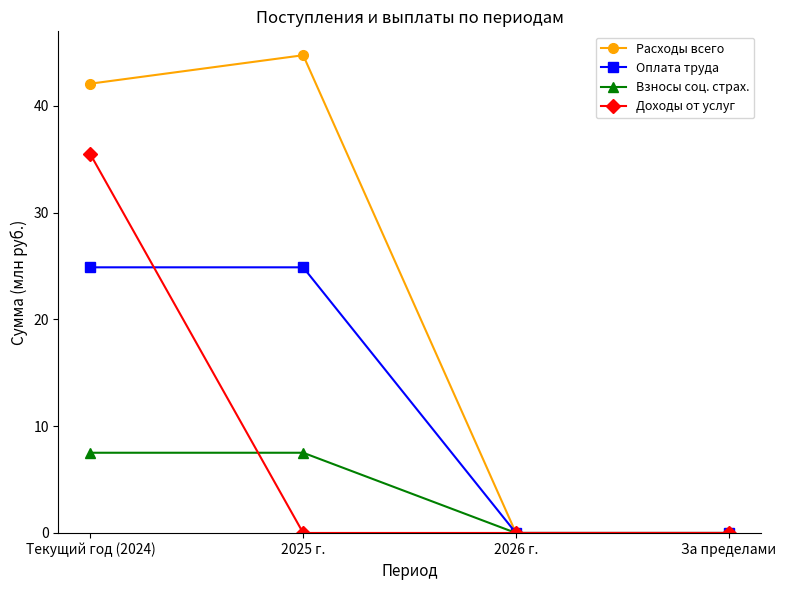

Rank the series at Текущий год (2024) from lowest to highest value.

Взносы соц. страх., Оплата труда, Доходы от услуг, Расходы всего